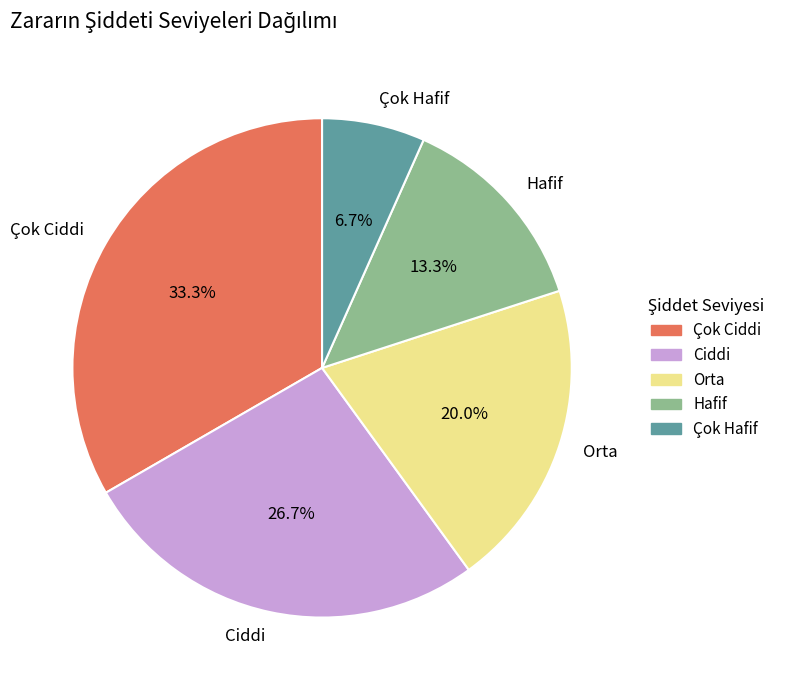

Which slice is the smallest?

Çok Hafif